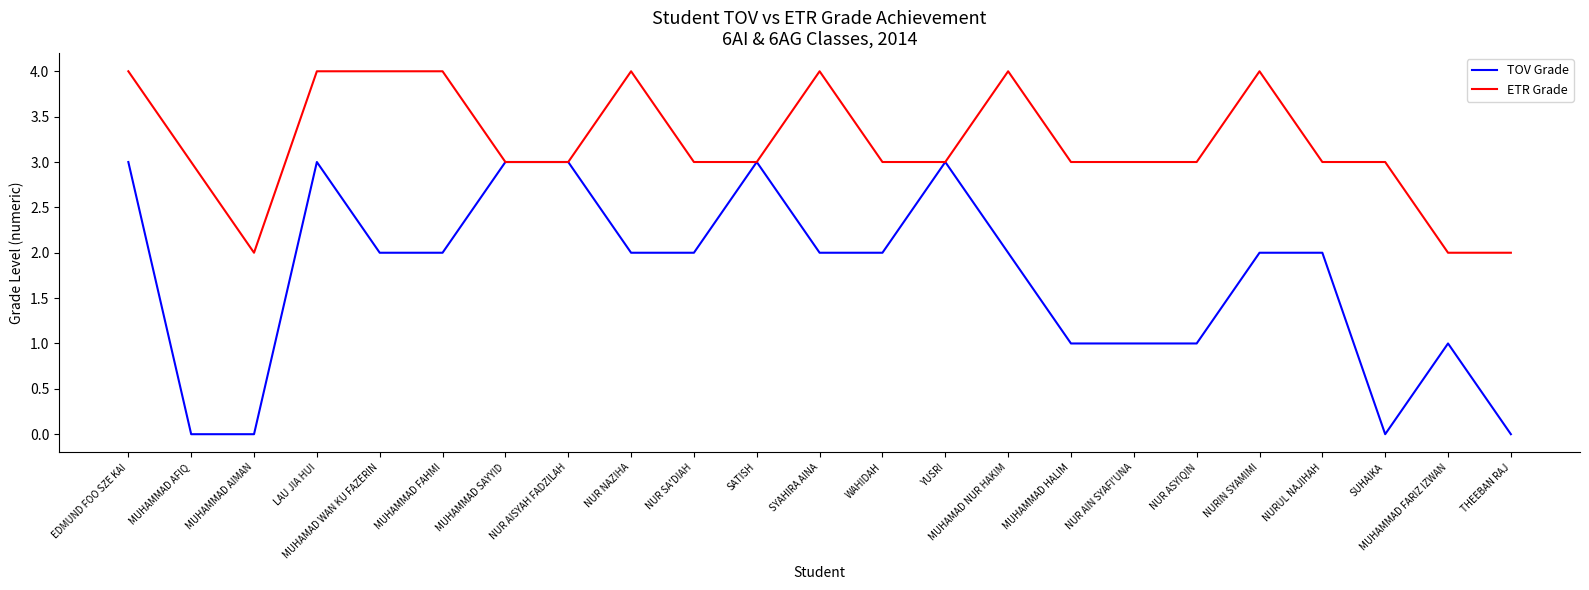

What is the approximate value of ETR Grade at MUHAMMAD AFIQ?

3